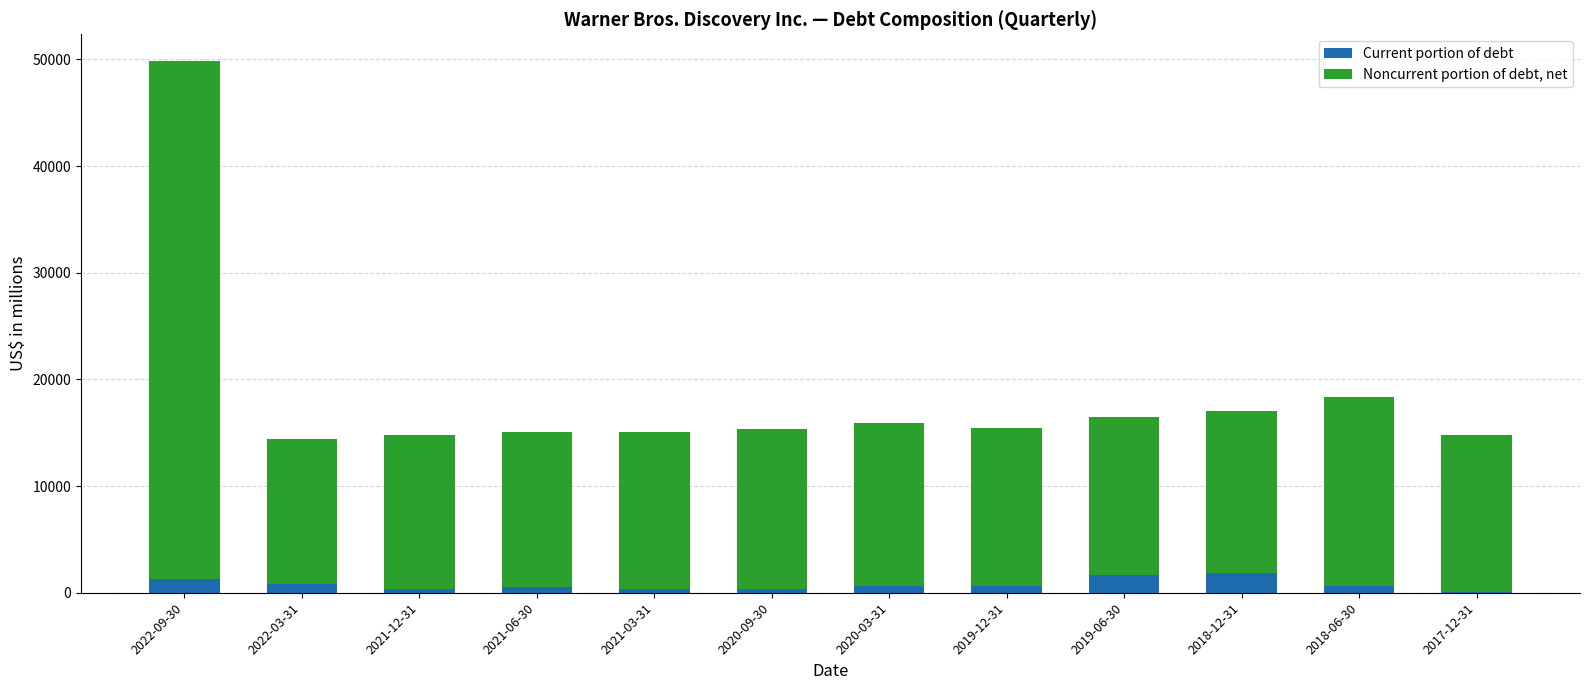

Count the number of data series in this chart.

2